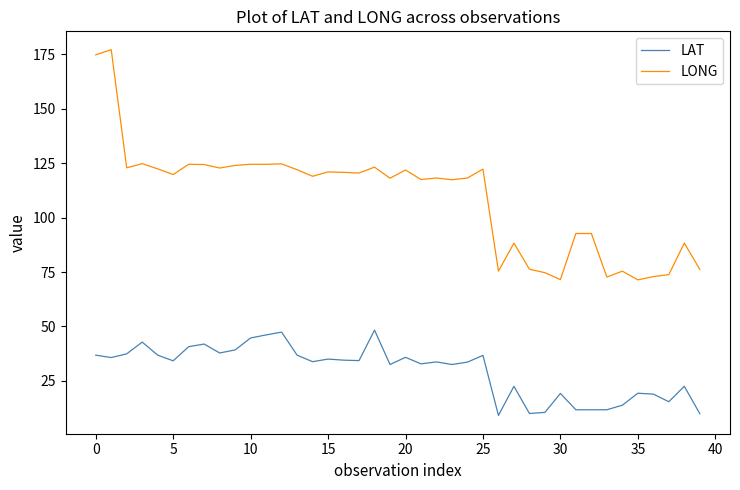

What is the maximum value for LAT?

48.3